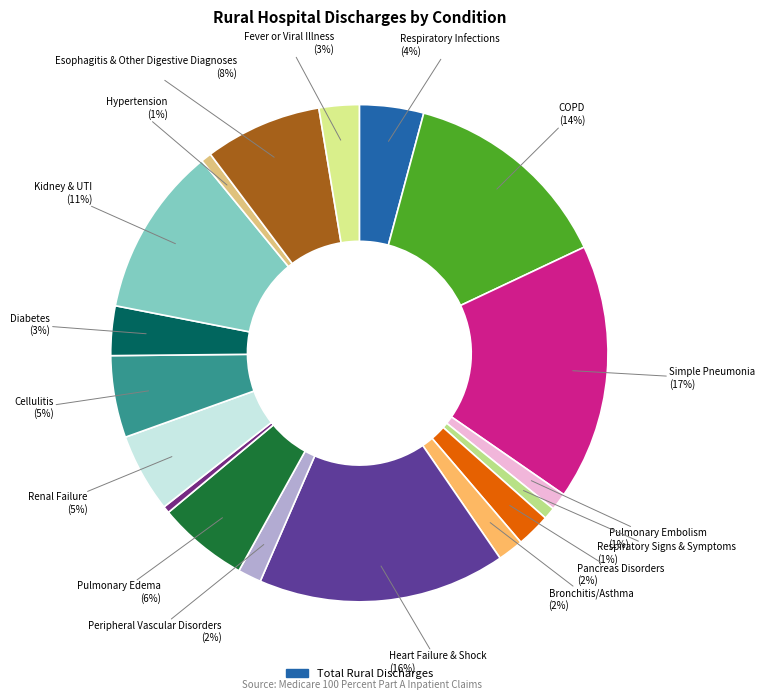

How many slices are in this pie chart?

18